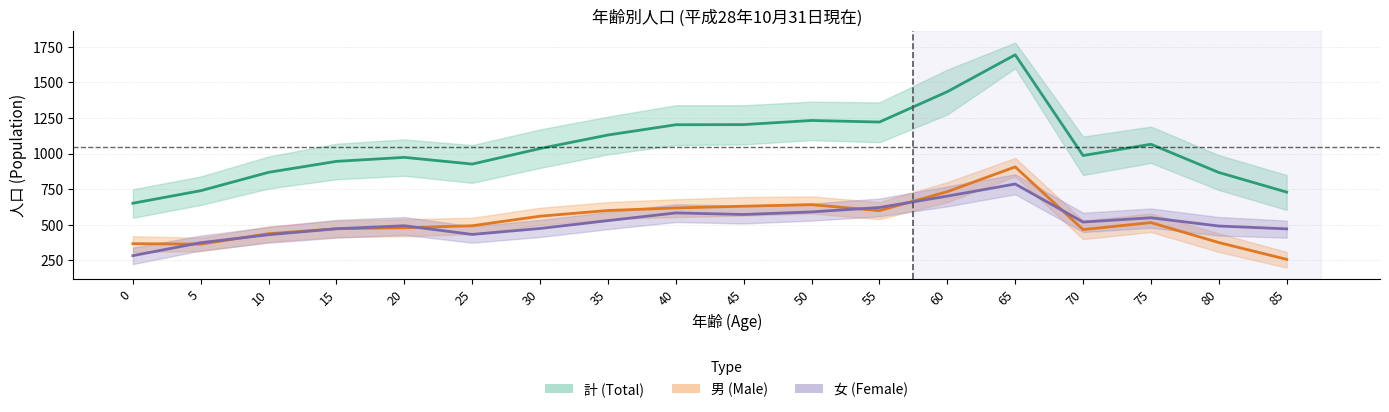

Rank the series at 75 from highest to lowest value.

計, 女, 男